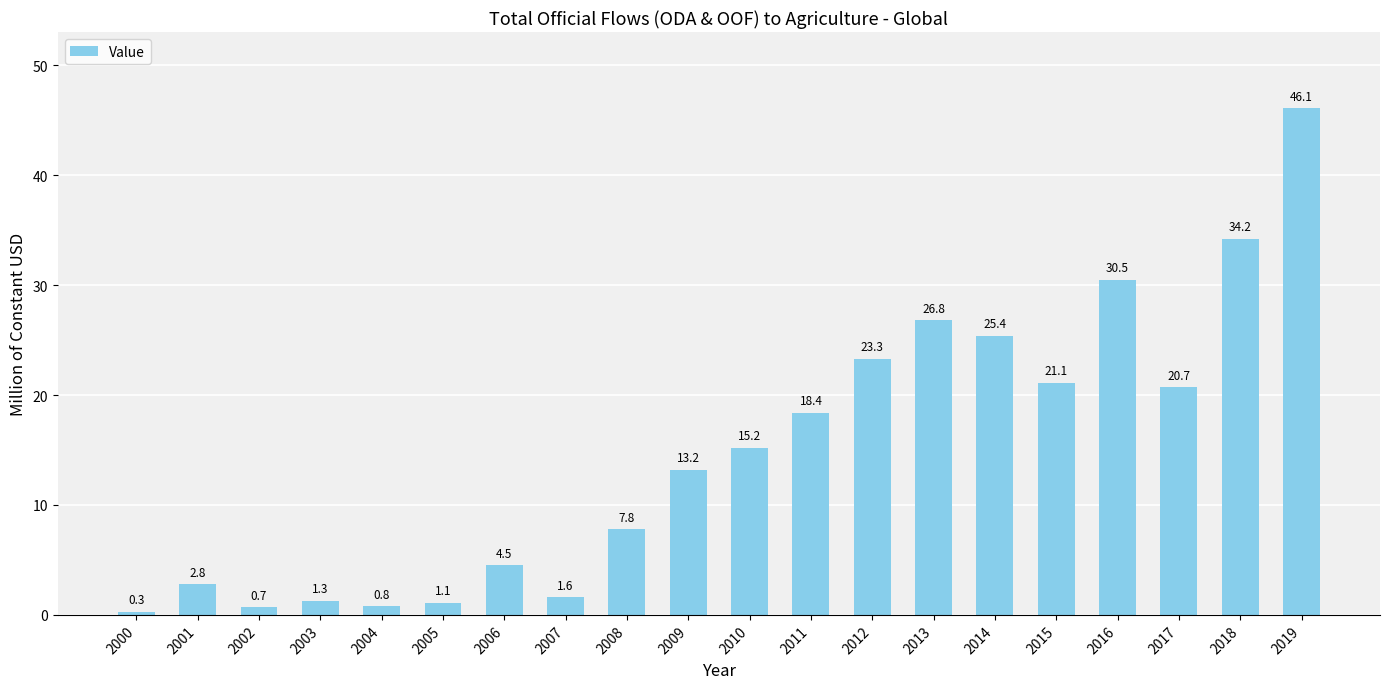

What is the value of the 1st bar from the left?

0.3